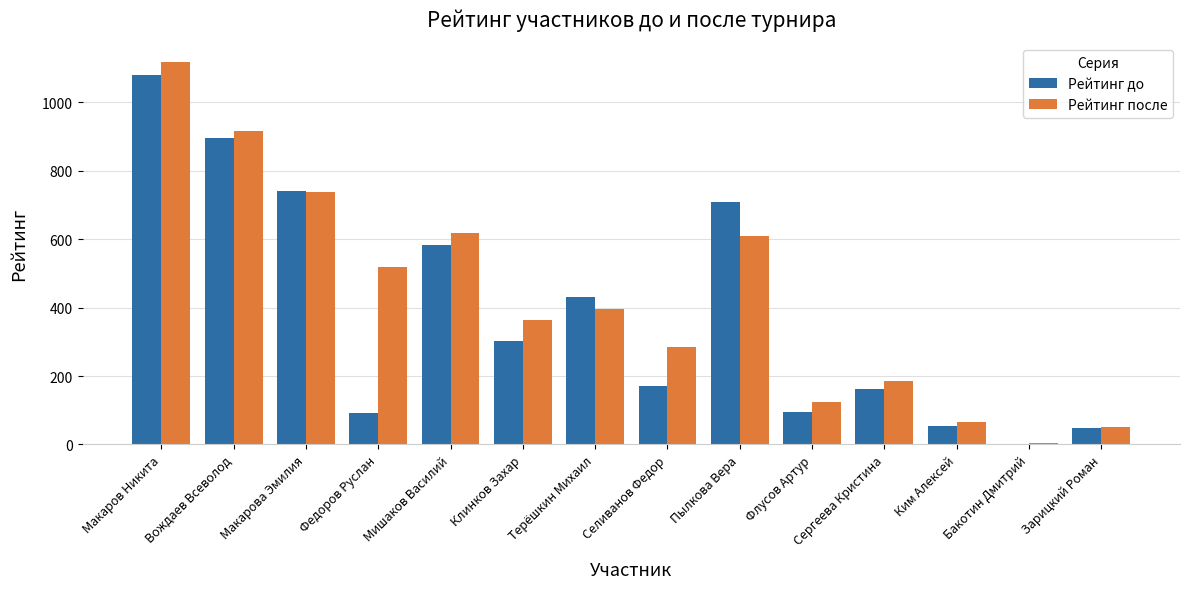

What is the maximum value for Рейтинг до?

1081